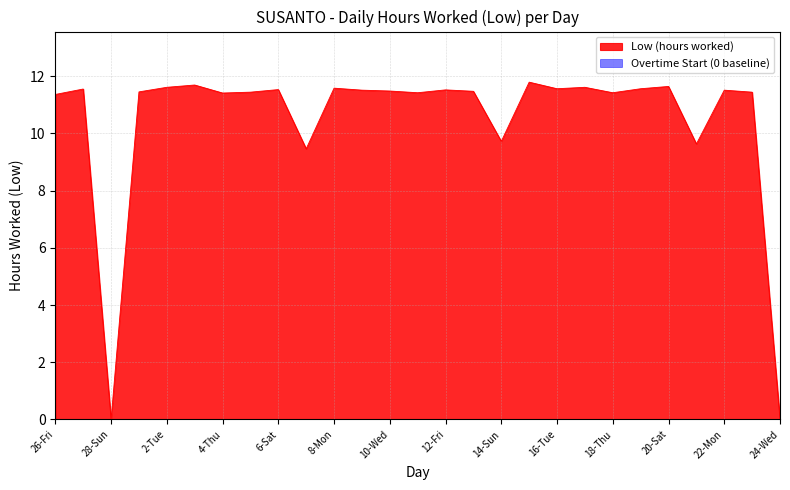

List the labels in order of value, largest first.

15-Mon, 3-Wed, 20-Sat, 2-Tue, 17-Wed, 8-Mon, 16-Tue, 19-Fri, 27-Sat, 6-Sat, 12-Fri, 9-Tue, 22-Mon, 10-Wed, 13-Sat, 1-Mon, 5-Fri, 23-Tue, 11-Thu, 18-Thu, 4-Thu, 26-Fri, 14-Sun, 21-Sun, 7-Sun, 28-Sun, 24-Wed